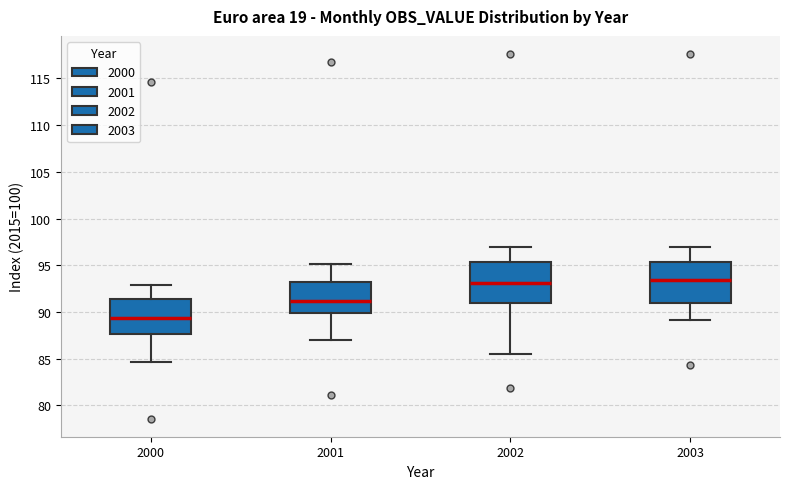

Where is the lower edge of the box at x = 2000 on the y-axis? The values are not printed on the chart, so give them approximately, as read against the axis.

87.5